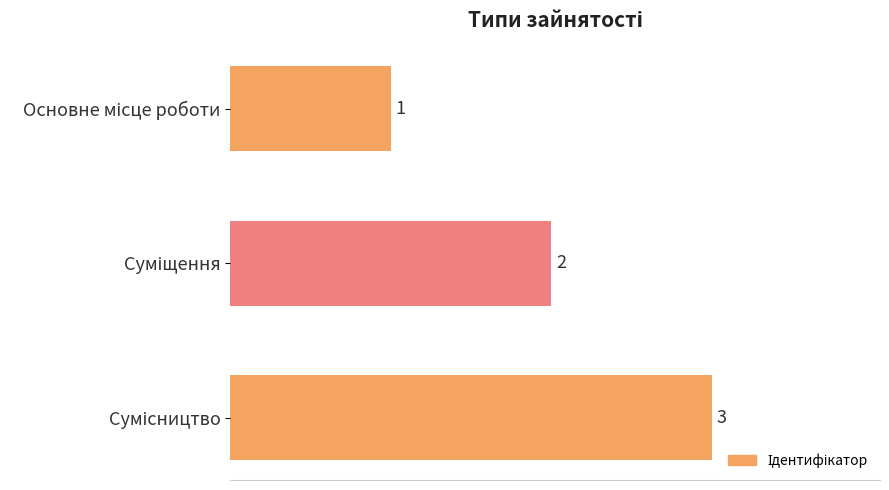

How many values are between 1 and 3?

3